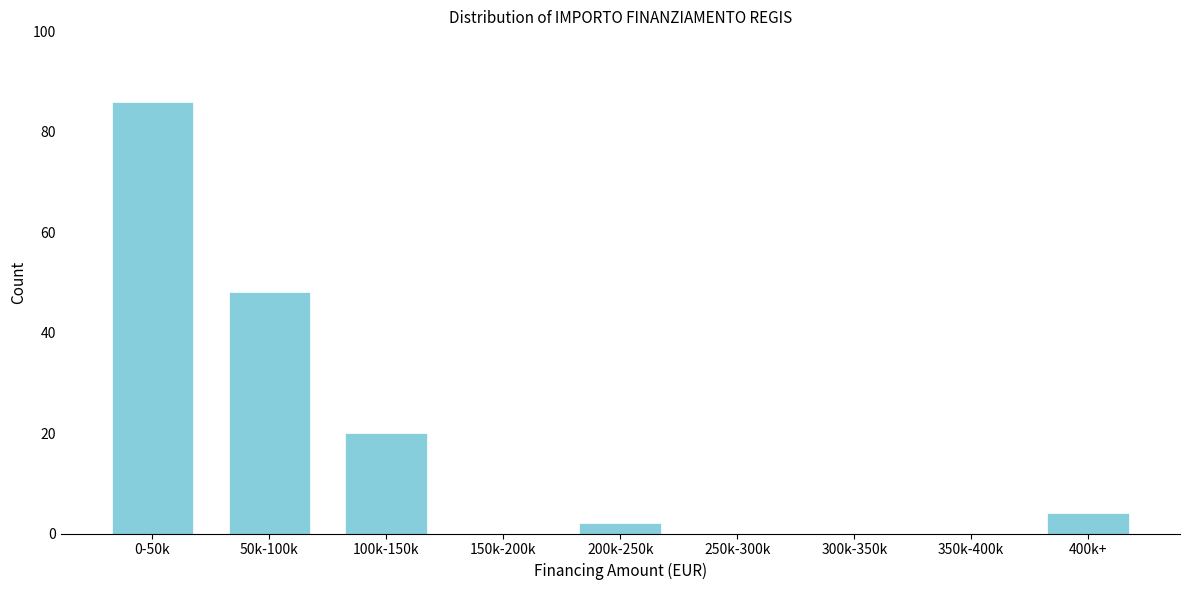

Reading right to left, what are all the values shown in this chart?

400k+=4	350k-400k=0	300k-350k=0	250k-300k=0	200k-250k=2	150k-200k=0	100k-150k=20	50k-100k=48	0-50k=86